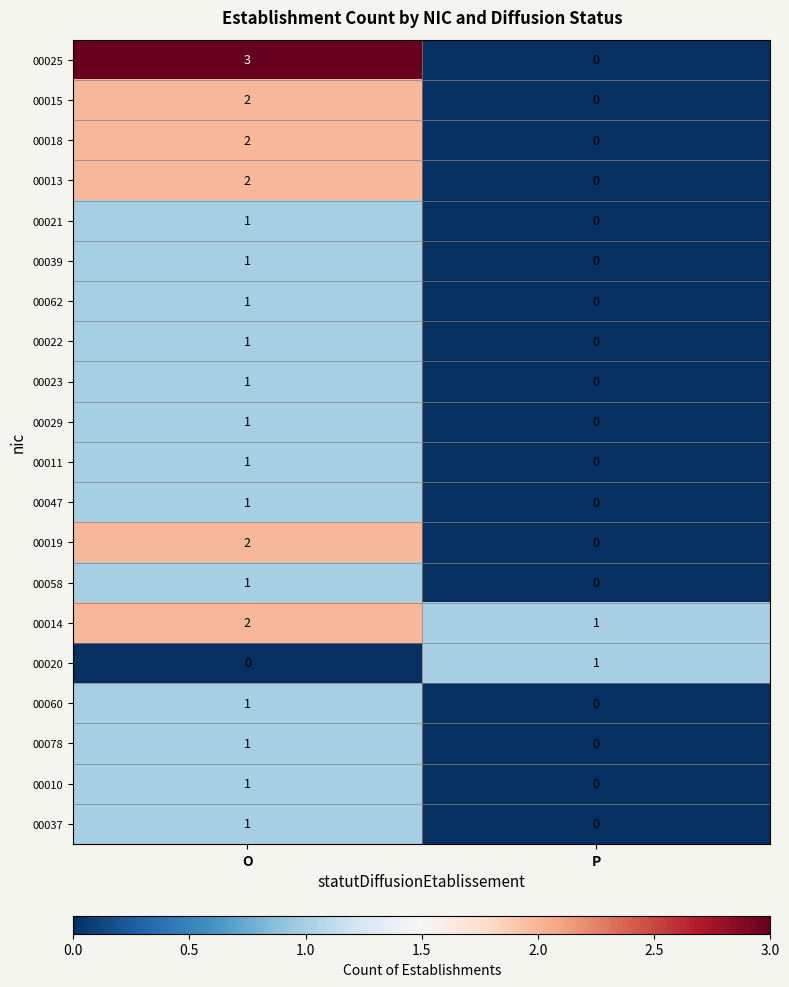

The value of 00058 at P is 0. True or false?

True